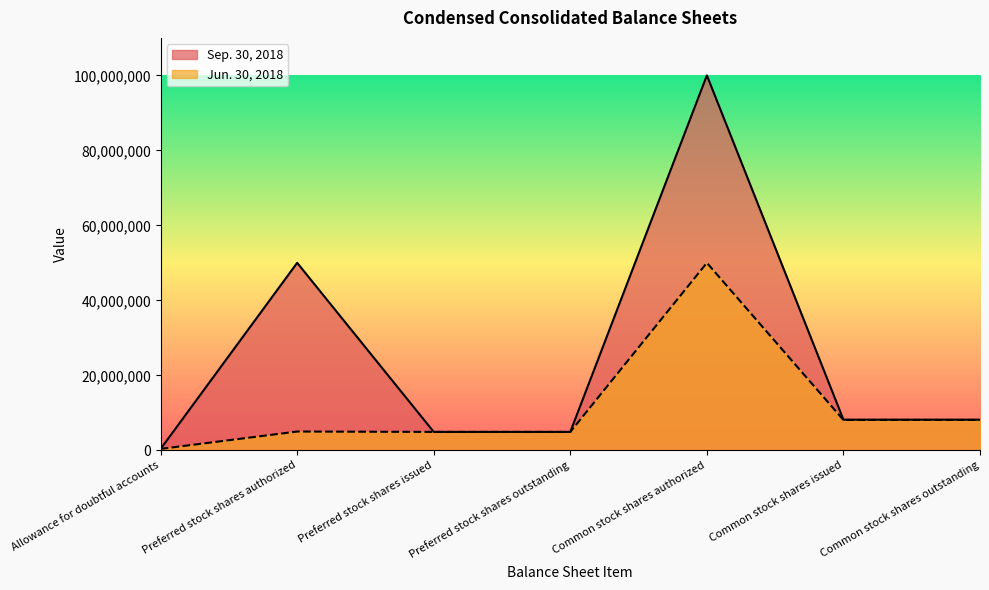

At which category is the sum across all series the highest?

Common stock shares authorized